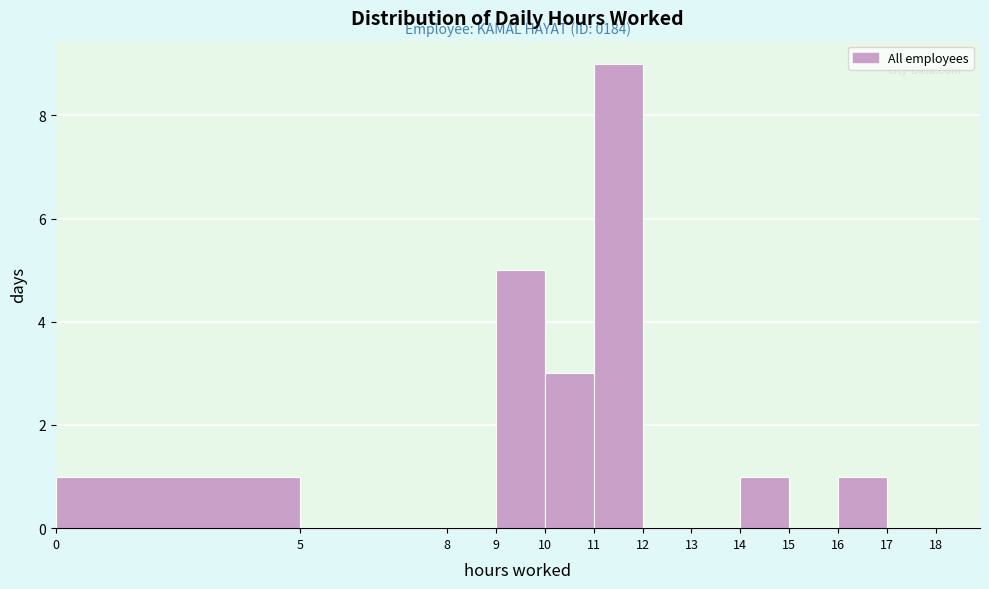

Which range on the x-axis has the tallest bar?

11 to 12